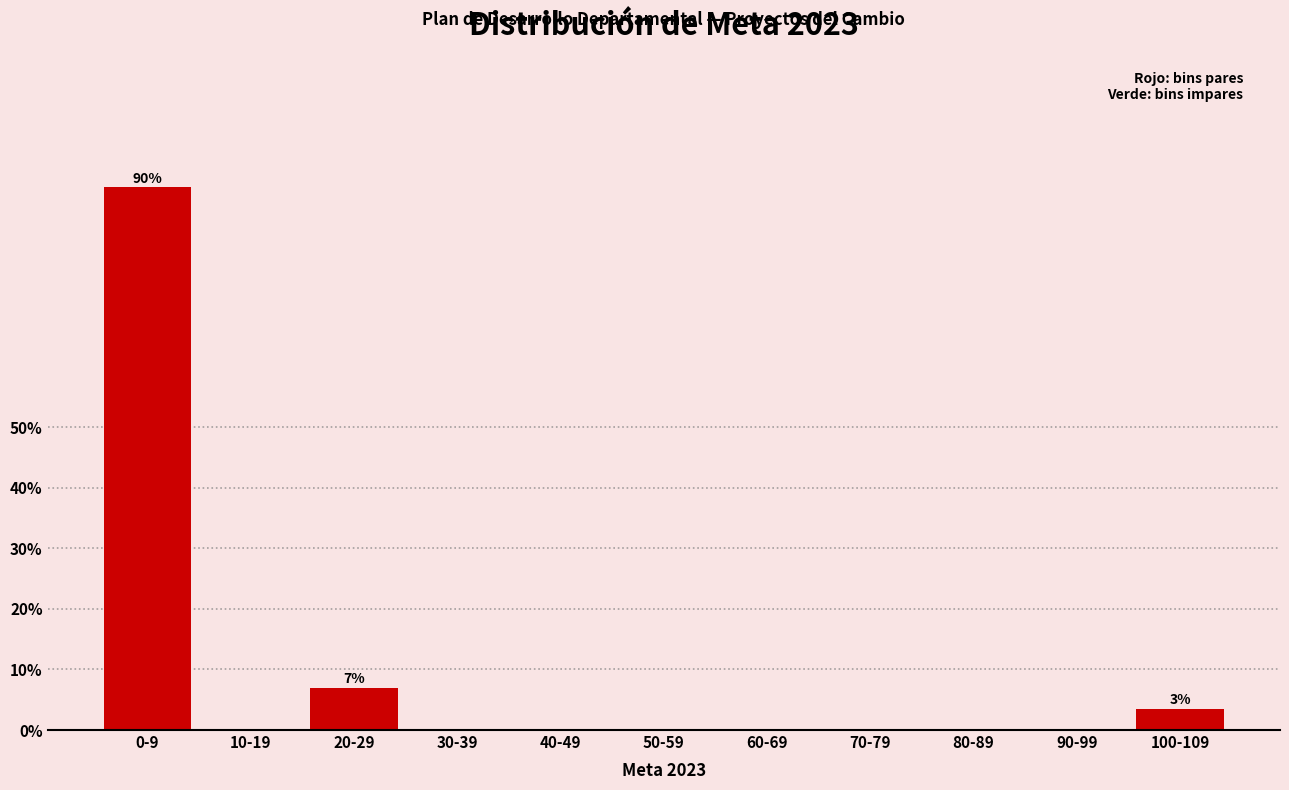

Reading left to right, transcribe all the data shown in this chart.

0-9=89.7	10-19=0.0	20-29=6.9	30-39=0.0	40-49=0.0	50-59=0.0	60-69=0.0	70-79=0.0	80-89=0.0	90-99=0.0	100-109=3.4